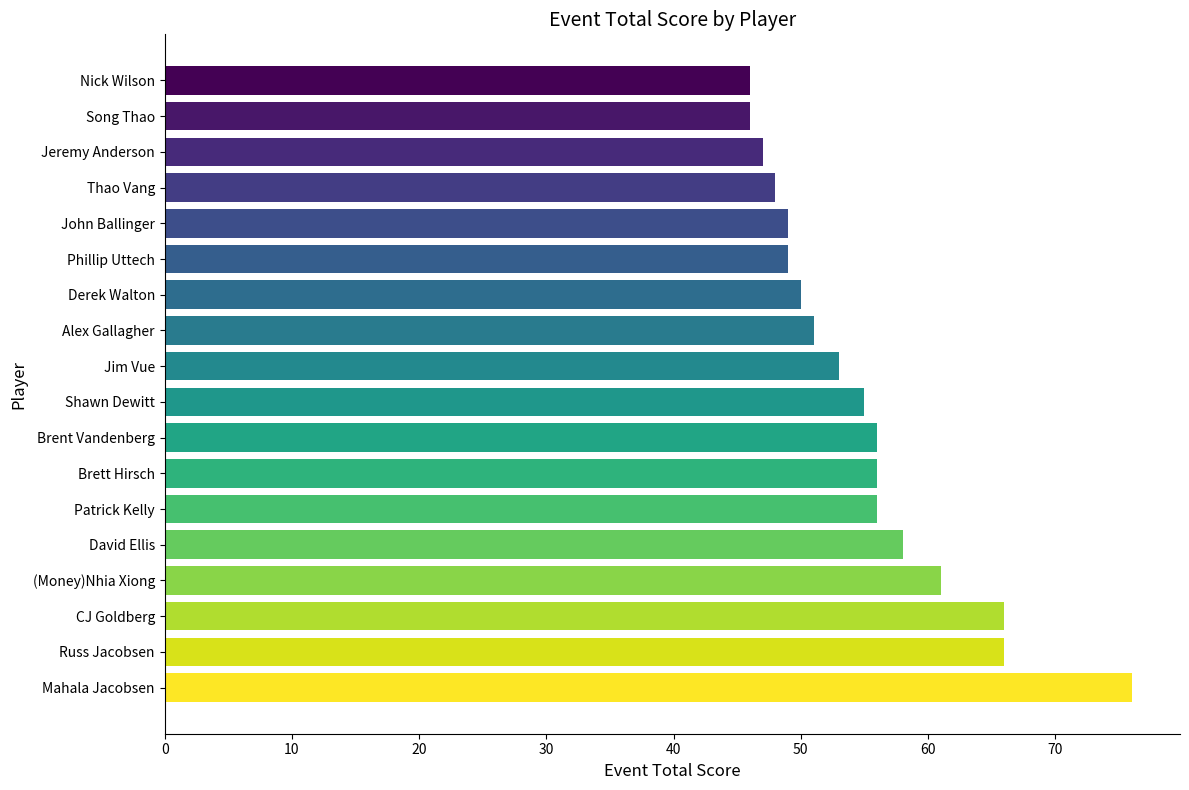

What is the minimum value shown in the chart?

46